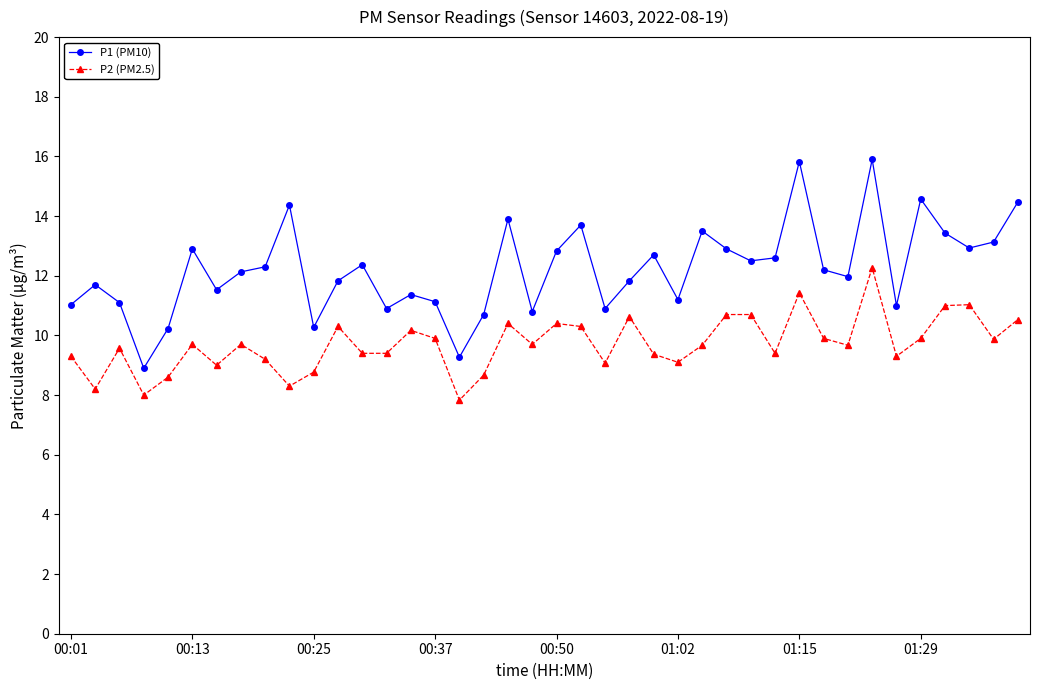

What is the average value of the P1 (PM10) series?

12.2